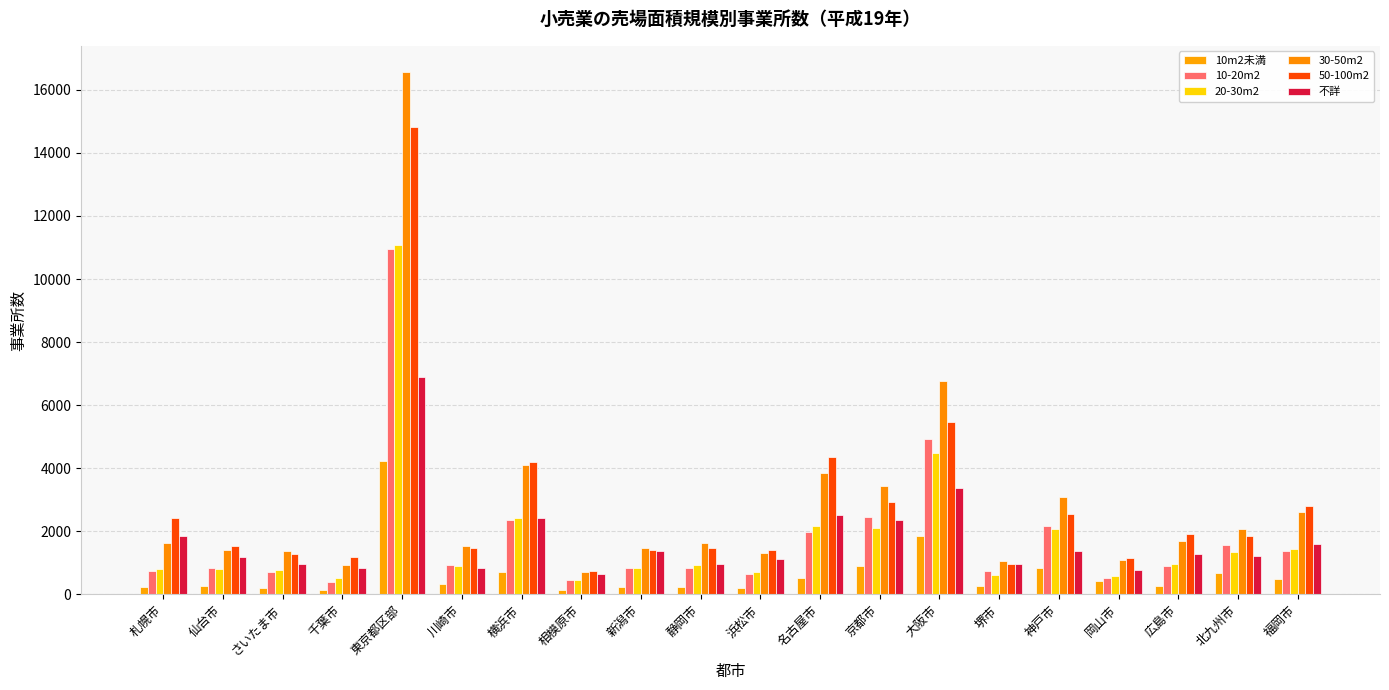

What is the average value of the 50-100m2 series?

2796